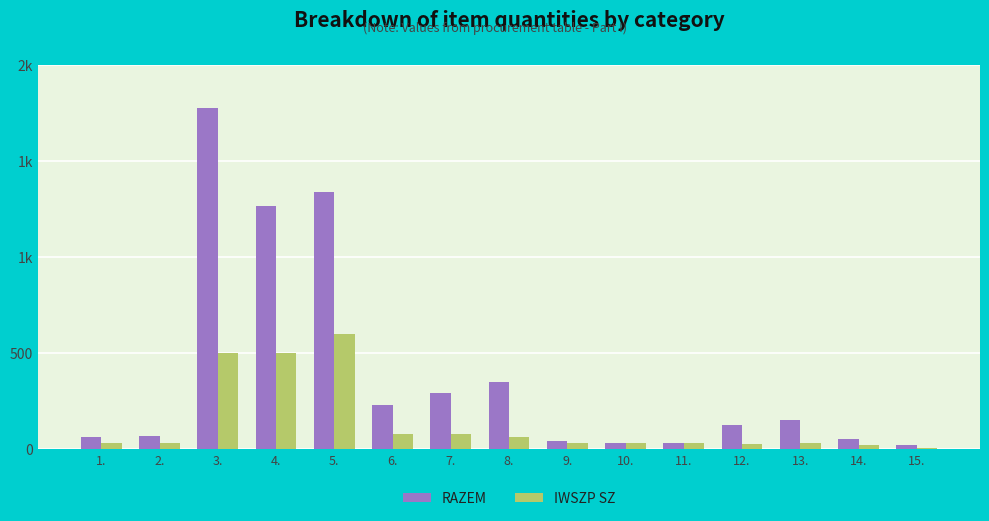

Reading left to right, list all the values displayed in this chart.

RAZEM: 1.=62	2.=67	3.=1776	4.=1263	5.=1338	6.=226	7.=290	8.=347	9.=39	10.=29	11.=29	12.=122	13.=148	14.=53	15.=21
IWSZP SZ: 1.=30	2.=30	3.=500	4.=500	5.=600	6.=75	7.=75	8.=60	9.=30	10.=30	11.=30	12.=25	13.=30	14.=20	15.=5